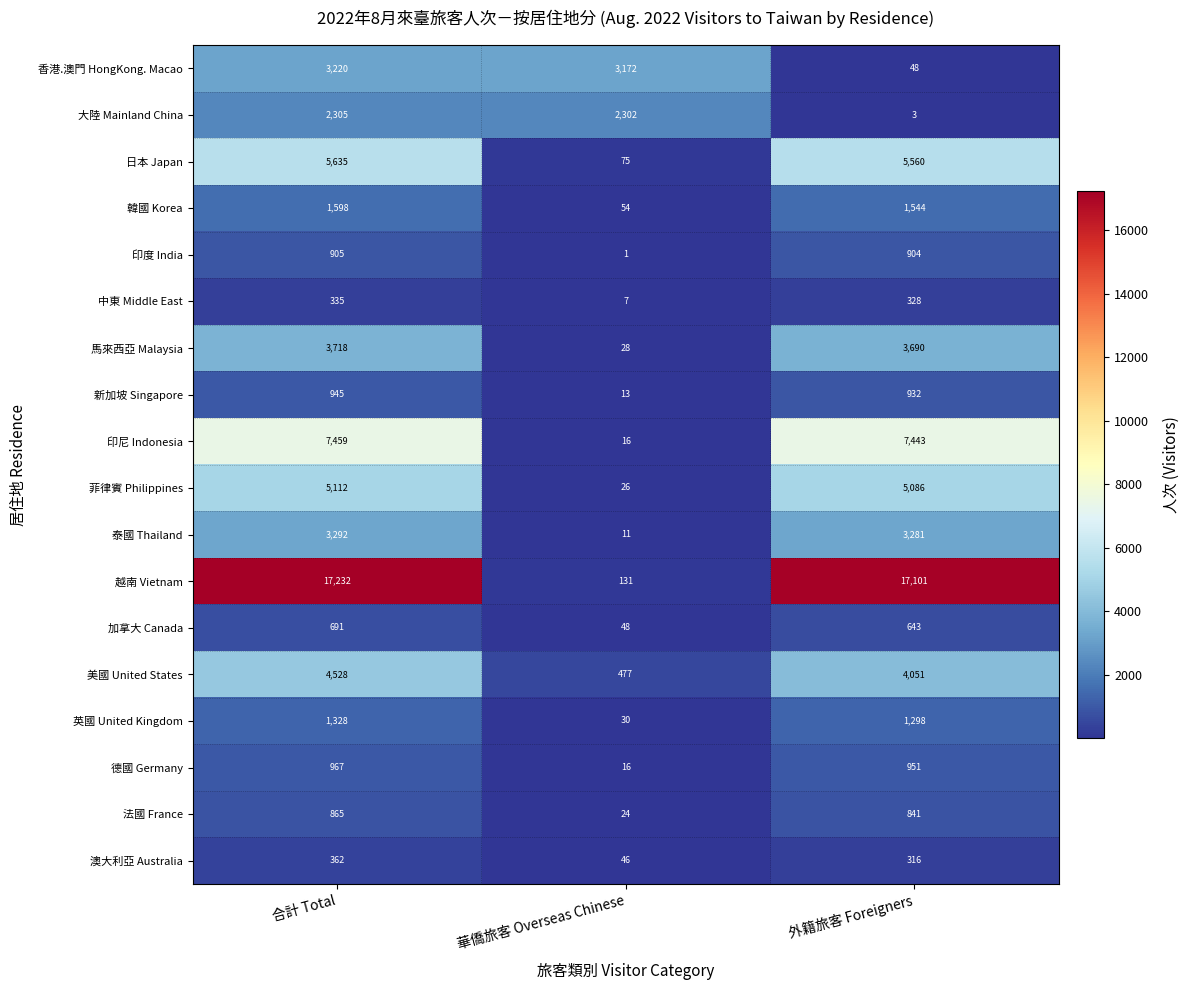

What is the greatest value displayed?

17232